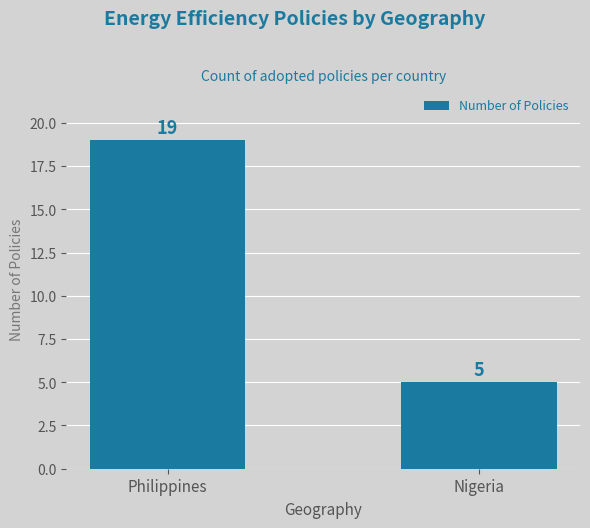

At which category does the chart reach its minimum across all series?

Nigeria